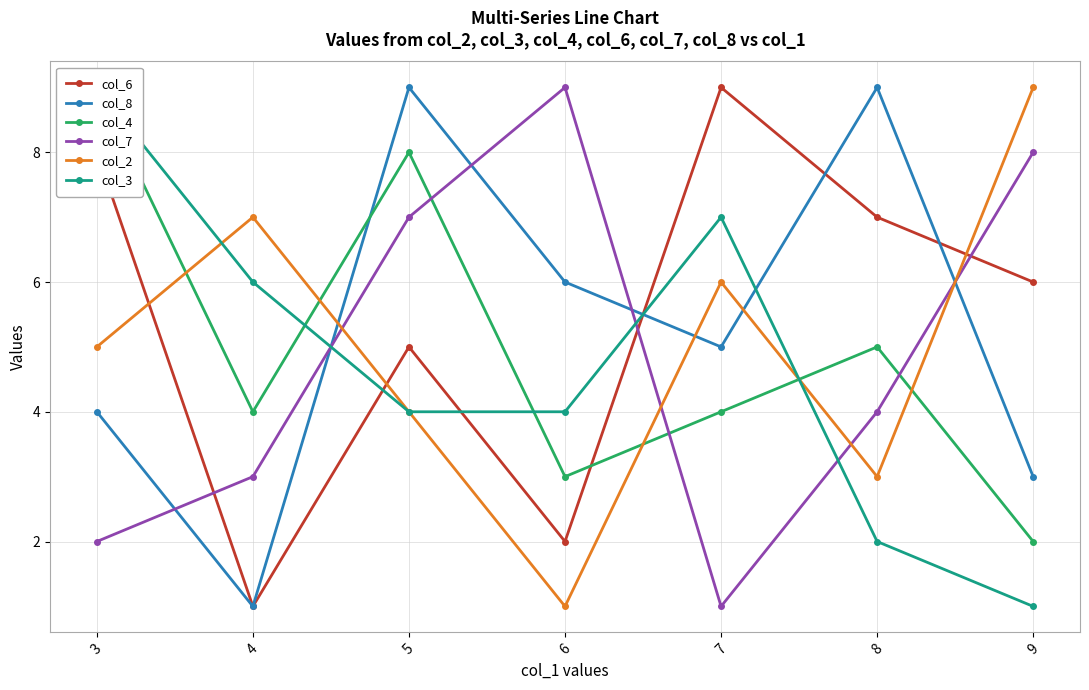

What is the difference between the maximum and minimum values in the col_3 series?

8